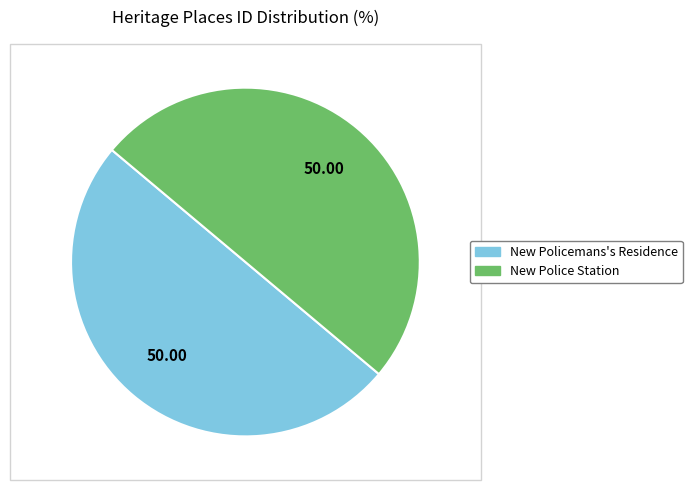

Count the number of slices in the pie.

2